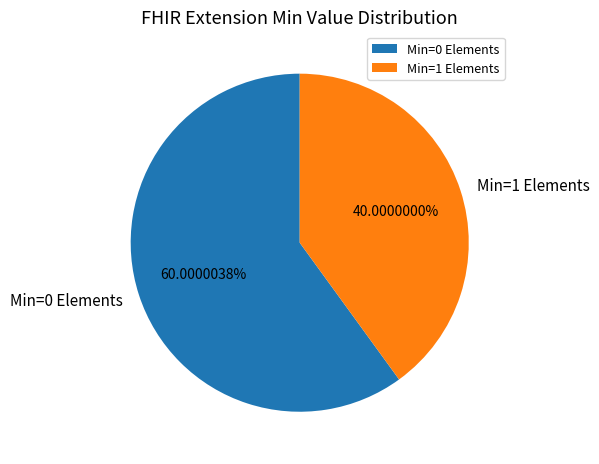

Rank the categories by value from highest to lowest.

Min=0 Elements, Min=1 Elements